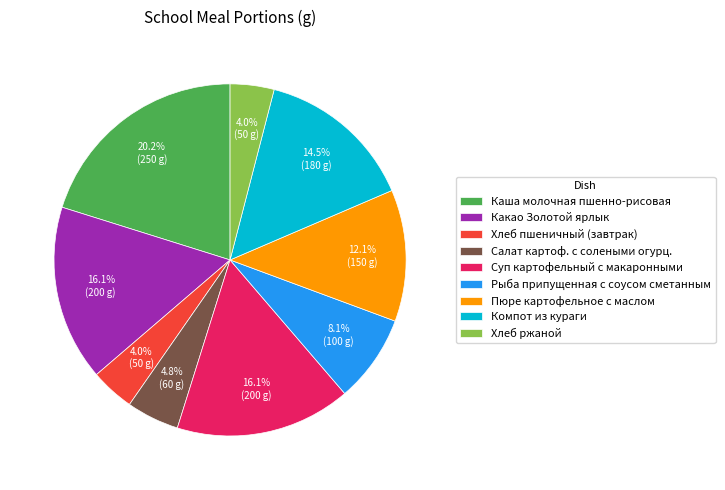

What portion of the pie excludes Компот из кураги?

85.5%